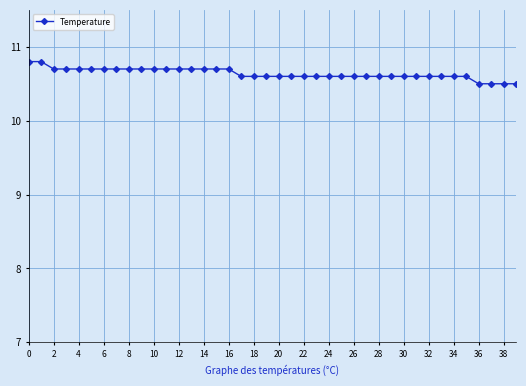

What is the sum of all values?

425.5